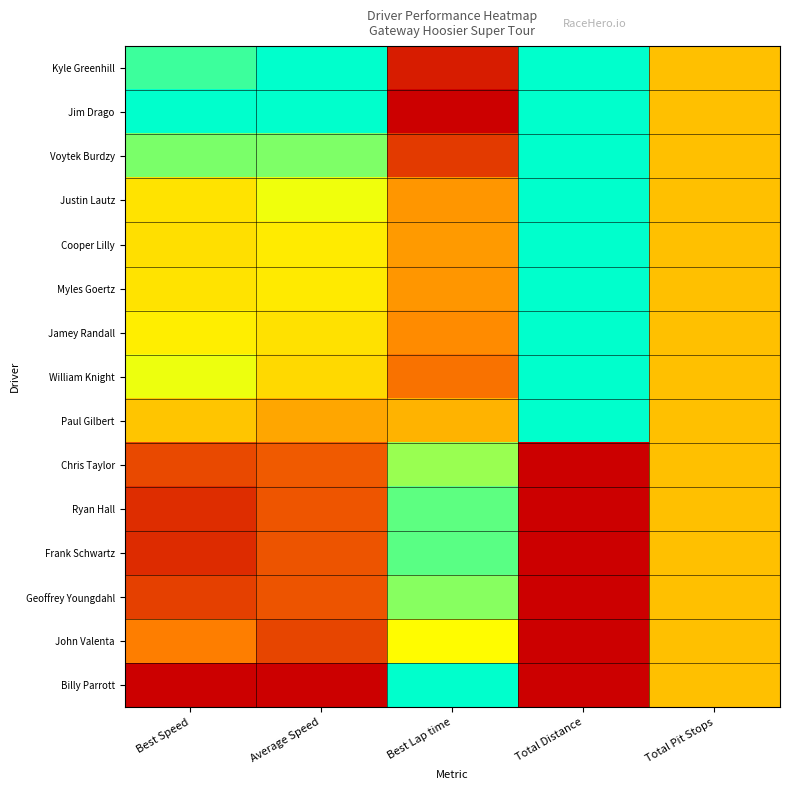

Reading left to right, list all the values displayed in this chart.

Kyle Greenhill: Best Speed=0.9	Average Speed=1.0	Best Lap time=0.1	Total Distance=1.0	Total Pit Stops=0.5
Jim Drago: Best Speed=1.0	Average Speed=1.0	Best Lap time=0.0	Total Distance=1.0	Total Pit Stops=0.5
Voytek Burdzy: Best Speed=0.8	Average Speed=0.8	Best Lap time=0.2	Total Distance=1.0	Total Pit Stops=0.5
Justin Lautz: Best Speed=0.6	Average Speed=0.7	Best Lap time=0.4	Total Distance=1.0	Total Pit Stops=0.5
Cooper Lilly: Best Speed=0.6	Average Speed=0.6	Best Lap time=0.4	Total Distance=1.0	Total Pit Stops=0.5
Myles Goertz: Best Speed=0.6	Average Speed=0.6	Best Lap time=0.4	Total Distance=1.0	Total Pit Stops=0.5
Jamey Randall: Best Speed=0.6	Average Speed=0.6	Best Lap time=0.4	Total Distance=1.0	Total Pit Stops=0.5
William Knight: Best Speed=0.7	Average Speed=0.6	Best Lap time=0.3	Total Distance=1.0	Total Pit Stops=0.5
Paul Gilbert: Best Speed=0.5	Average Speed=0.4	Best Lap time=0.5	Total Distance=1.0	Total Pit Stops=0.5
Chris Taylor: Best Speed=0.2	Average Speed=0.2	Best Lap time=0.8	Total Distance=0.0	Total Pit Stops=0.5
Ryan Hall: Best Speed=0.1	Average Speed=0.2	Best Lap time=0.9	Total Distance=0.0	Total Pit Stops=0.5
Frank Schwartz: Best Speed=0.1	Average Speed=0.2	Best Lap time=0.9	Total Distance=0.0	Total Pit Stops=0.5
Geoffrey Youngdahl: Best Speed=0.2	Average Speed=0.2	Best Lap time=0.8	Total Distance=0.0	Total Pit Stops=0.5
John Valenta: Best Speed=0.3	Average Speed=0.2	Best Lap time=0.7	Total Distance=0.0	Total Pit Stops=0.5
Billy Parrott: Best Speed=0.0	Average Speed=0.0	Best Lap time=1.0	Total Distance=0.0	Total Pit Stops=0.5